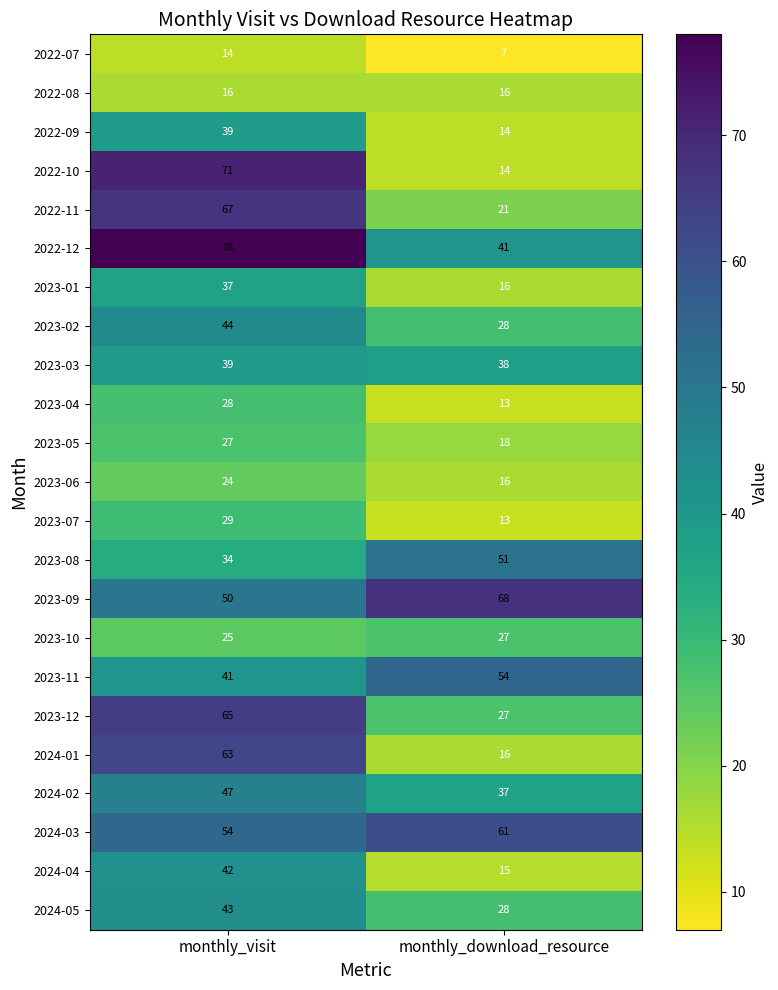

At how many categories does at least one series exceed 24?

2